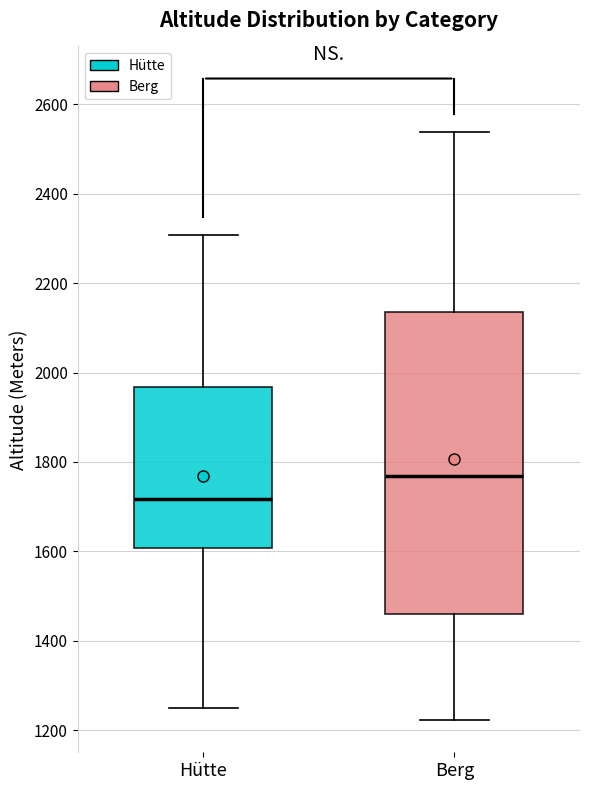

Which box's median line is the lowest?

Hütte